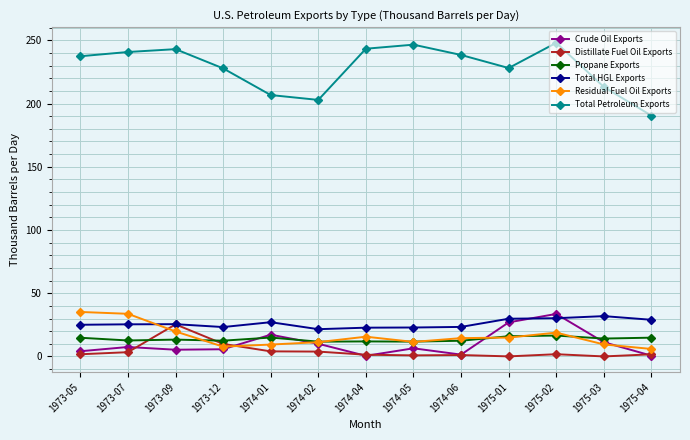

What is the label of the 8th point from the right?

1974-02